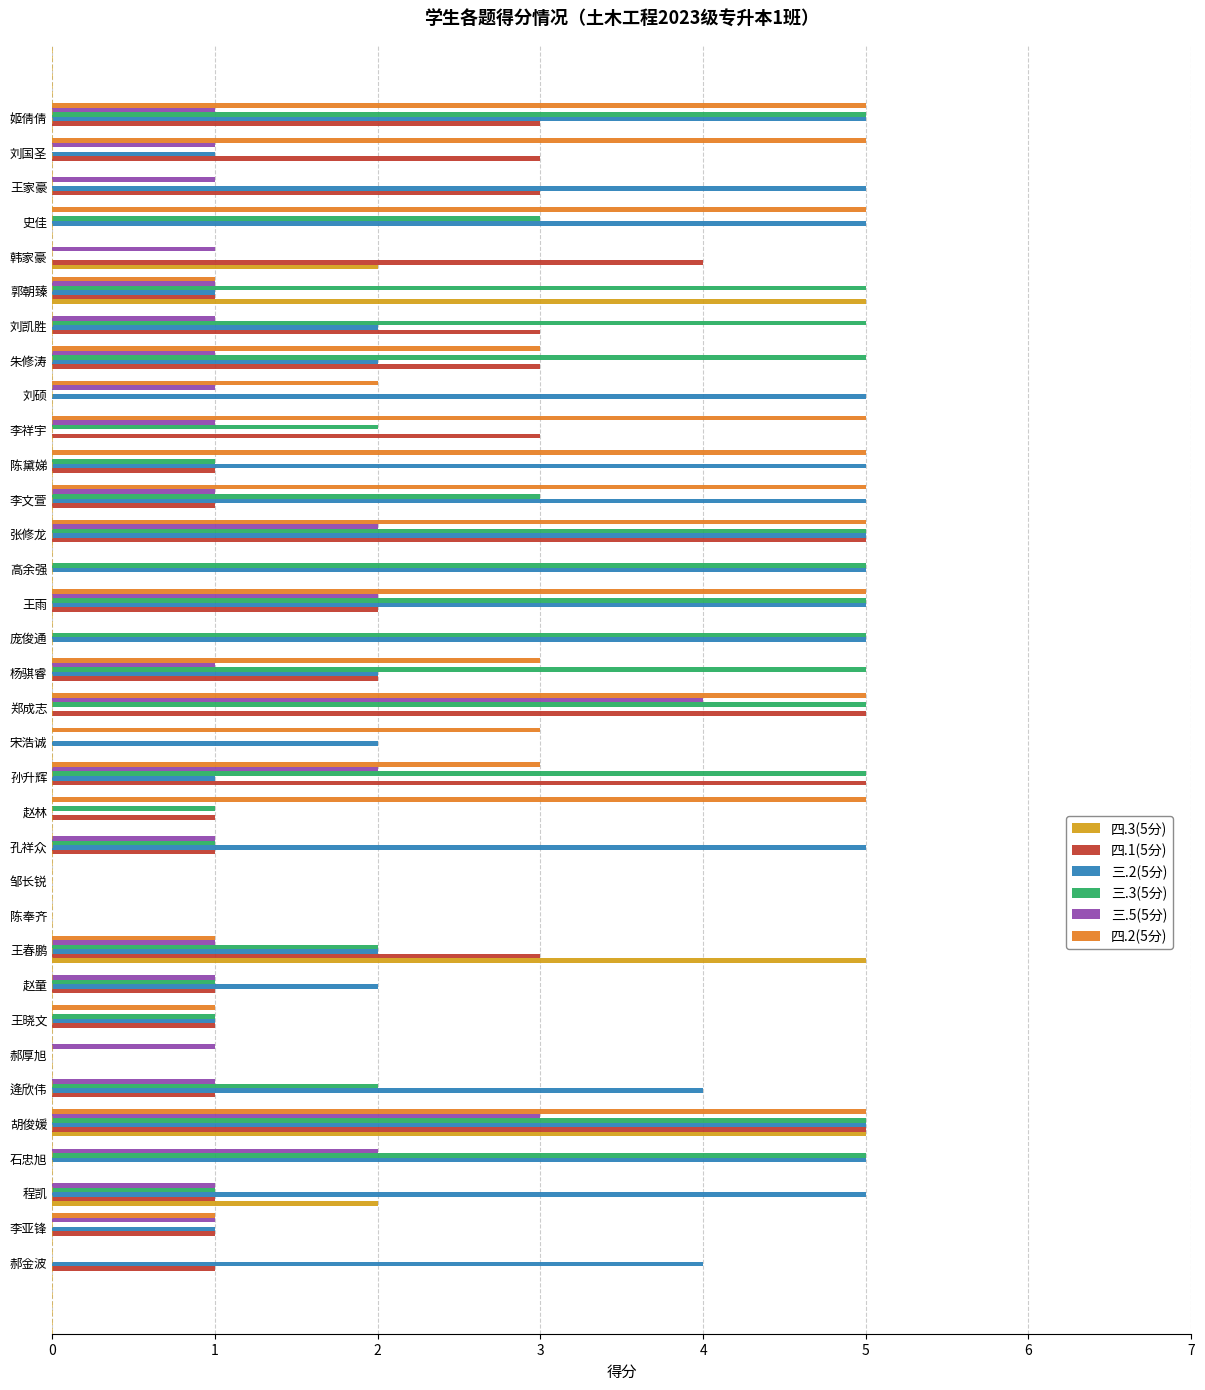

What is the greatest value displayed?

5